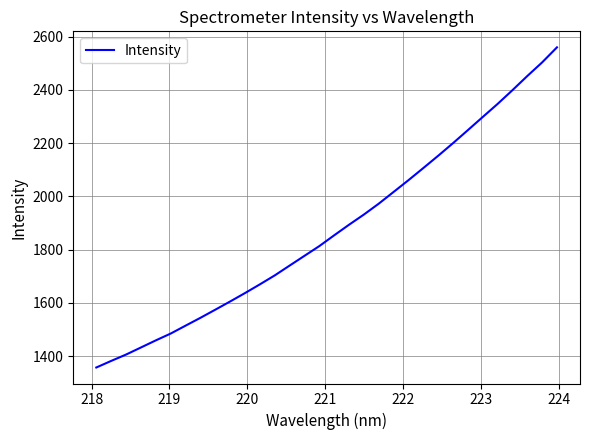

What is the difference between the maximum and minimum values?

1202.9